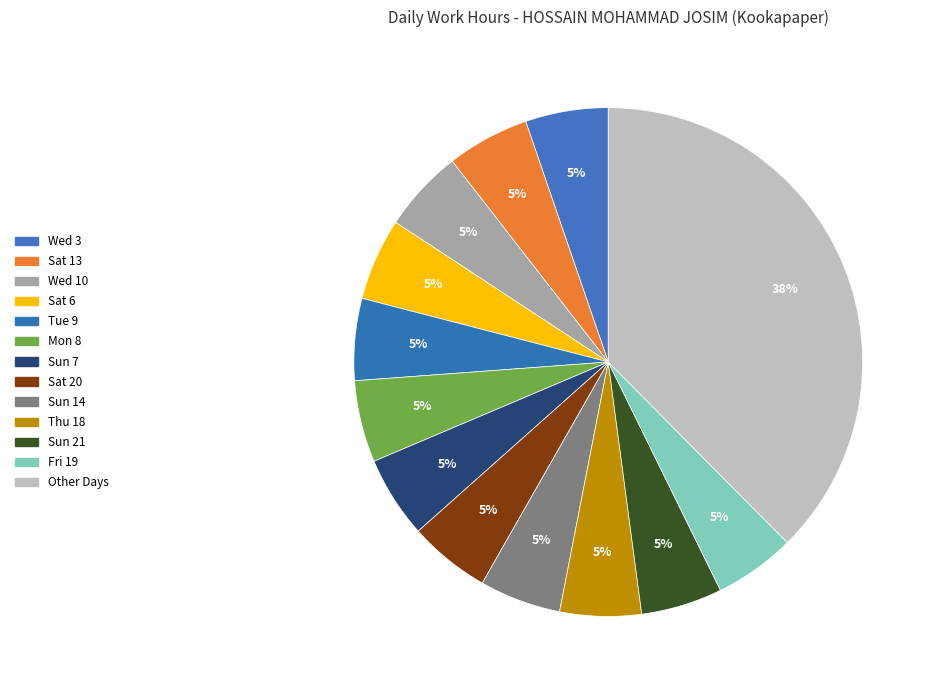

Does any single category account for the majority?

No